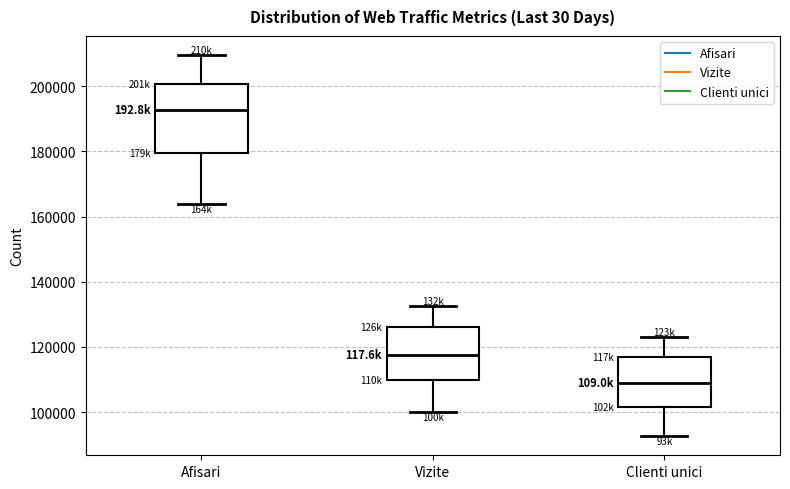

Reading left to right, read every box against the y-axis: the position of its median line, the range the box covers, and the ends of its whiskers. The values are not printed on the chart, so give them approximately, as read against the axis.

Afisari: median 192000, box 180000 to 200000, whiskers 164000 to 210000
Vizite: median 118000, box 110000 to 126000, whiskers 100000 to 132000
Clienti unici: median 108000, box 102000 to 116000, whiskers 92000 to 124000